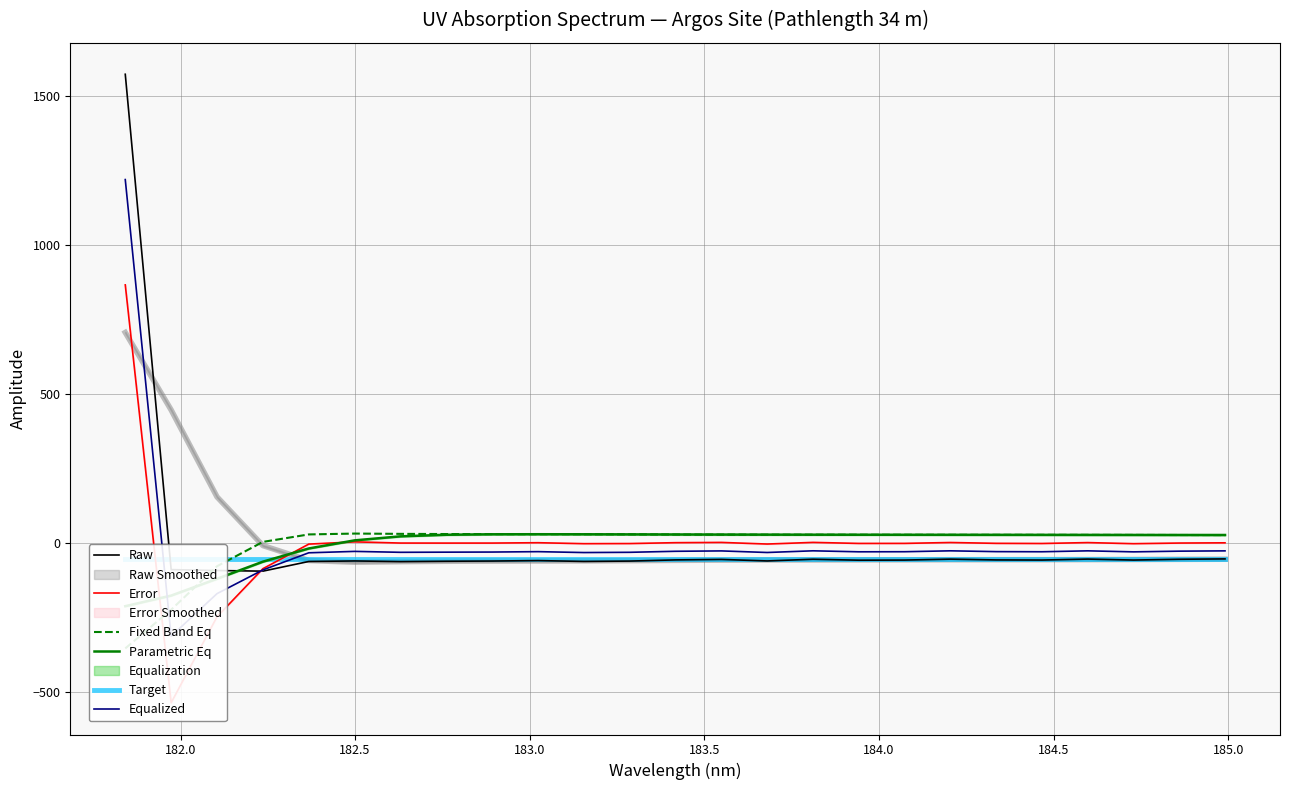

What is the minimum value for Raw?

-94.0